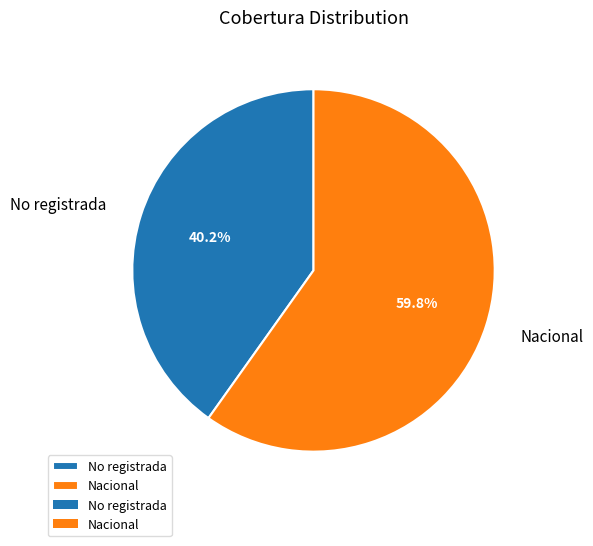

To the nearest percent, what is the average slice percentage?

50%